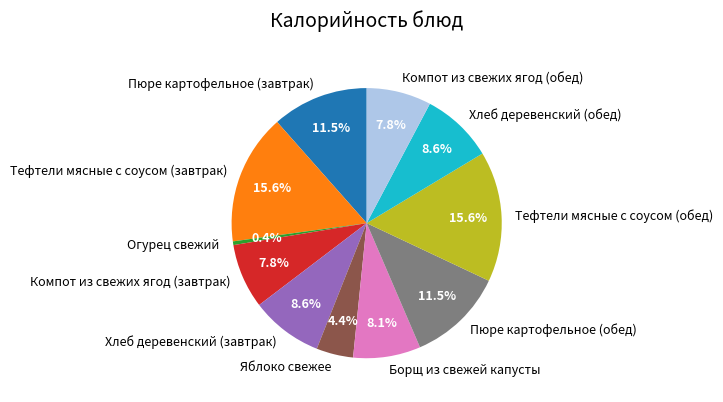

To the nearest percent, what is the difference between the Яблоко свежее and Пюре картофельное (завтрак) slice percentages?

7%